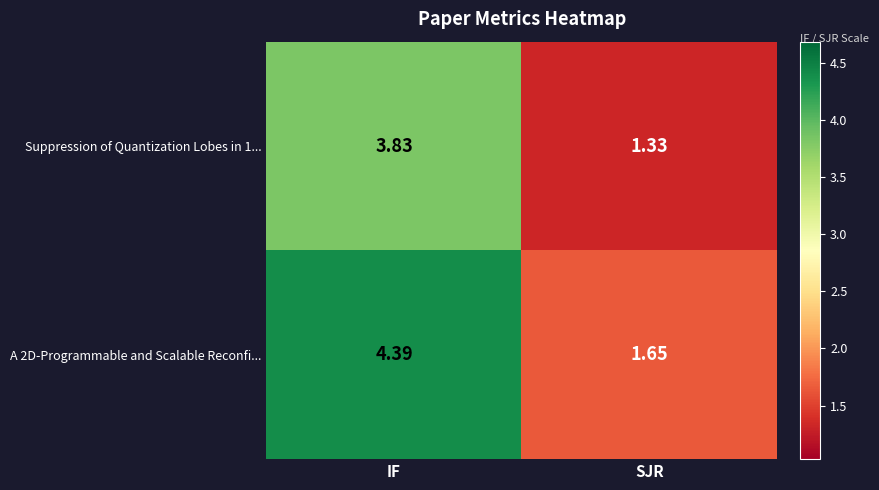

Where is A 2D-Programmable and Scalable Reconfi... nearest to the value 3?

SJR